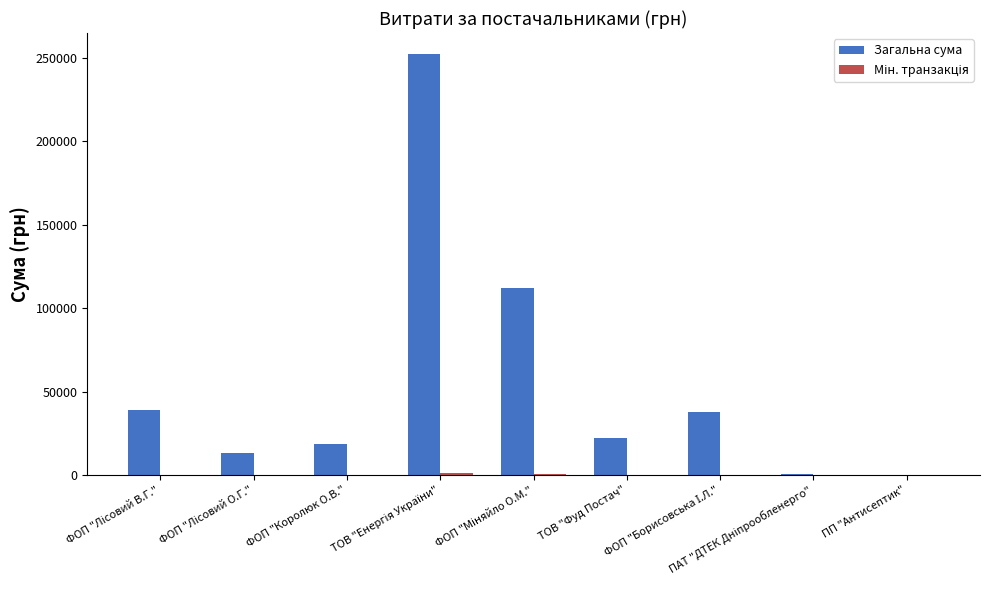

How many groups of bars are there?

9